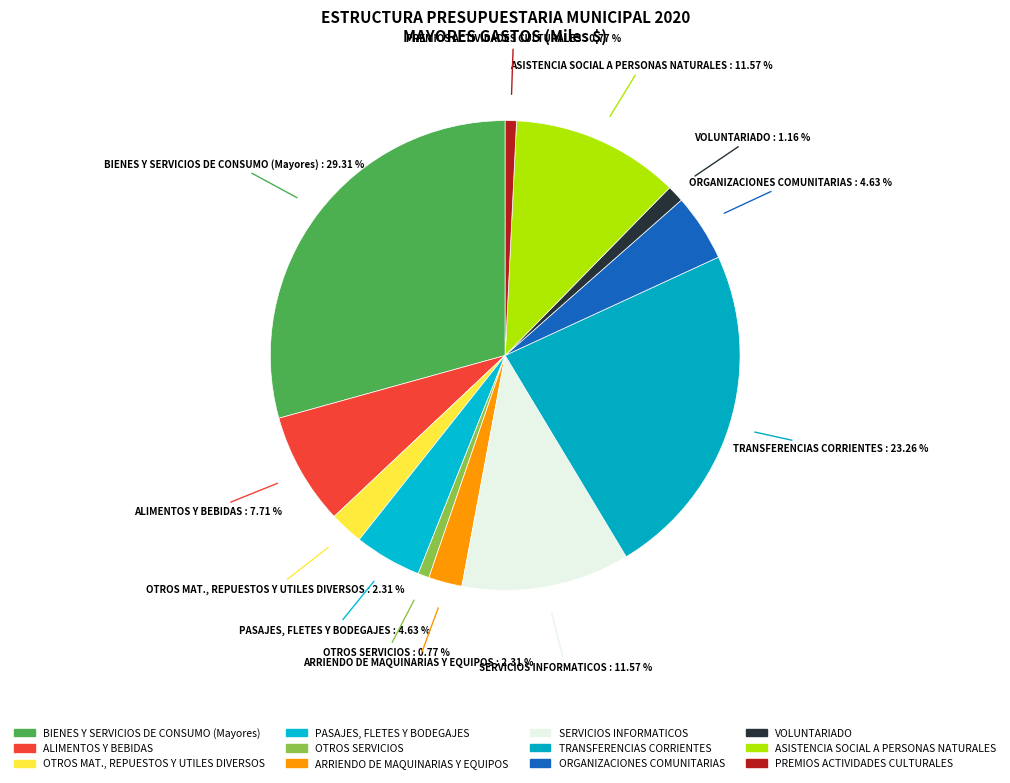

Which category has the biggest portion of the pie?

BIENES Y SERVICIOS DE CONSUMO (Mayores)